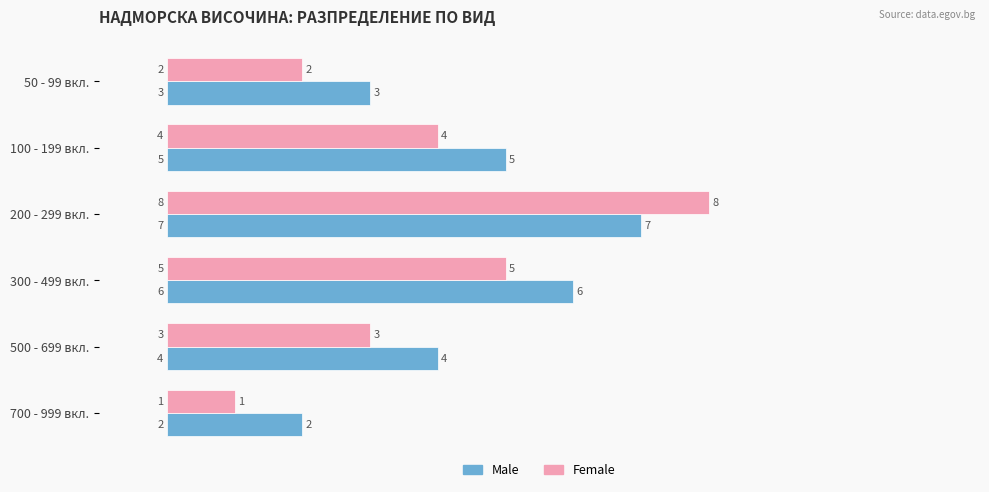

What is the difference between the second highest and minimum values in the Male series?

4